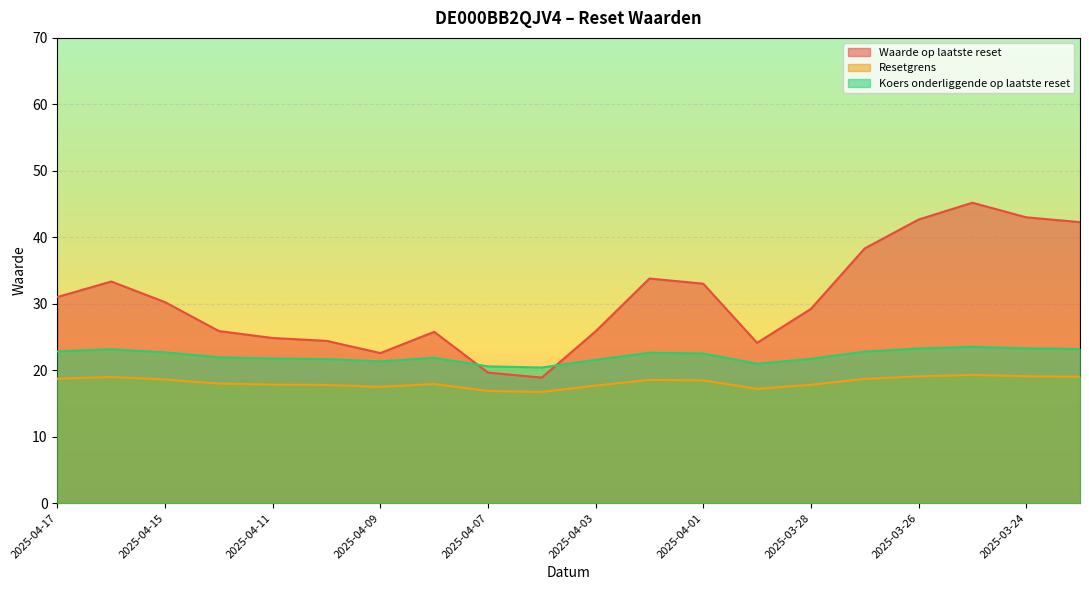

What is the total value across all series at 2025-03-26?

85.0